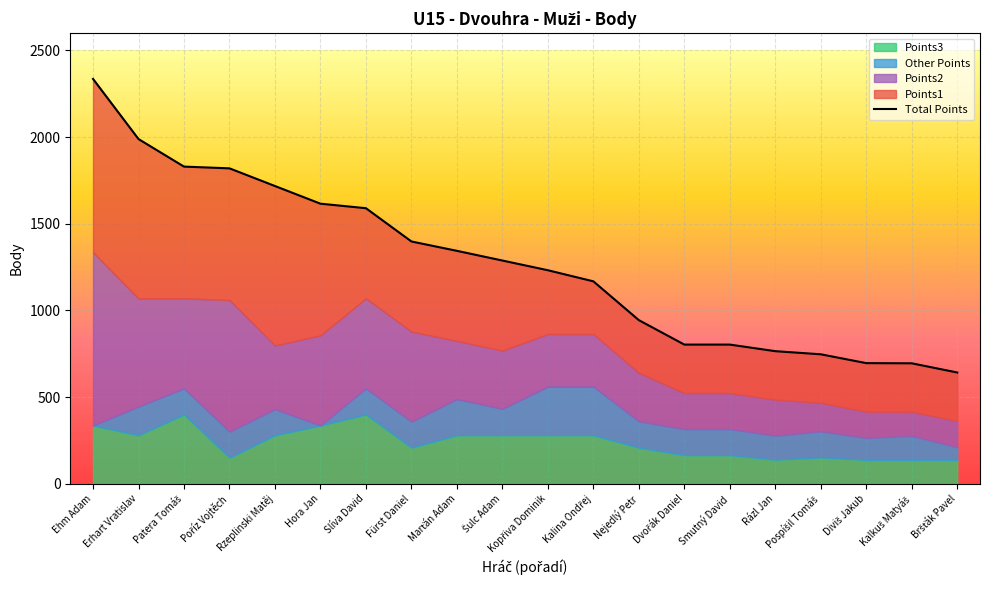

What is the label of the 9th point from the left?

Marťán Adam